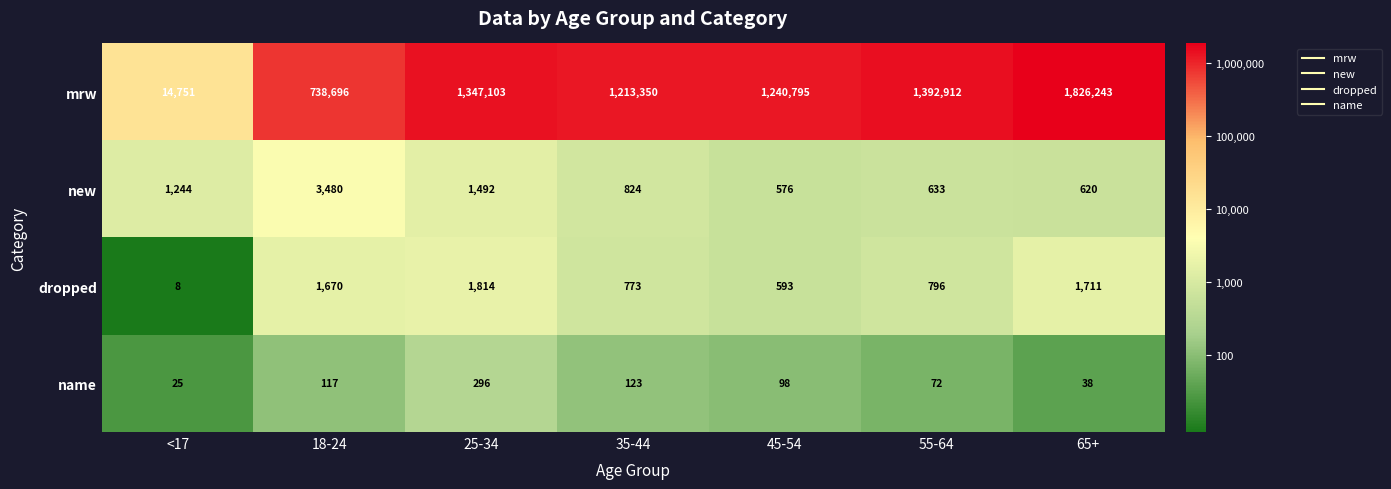

At which label does new first exceed 824?

<17